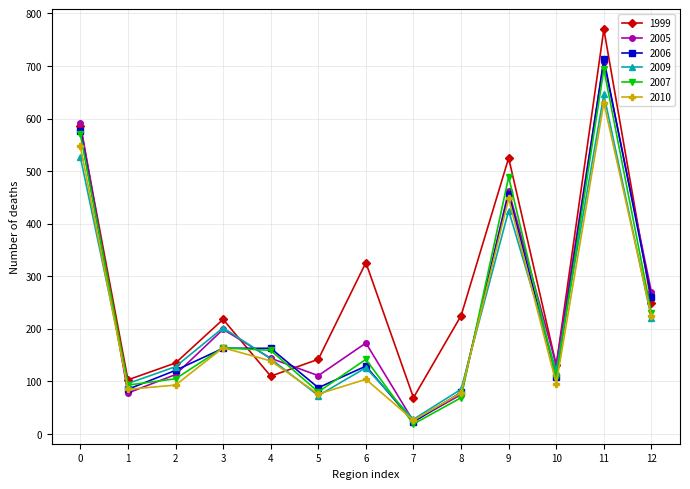

The value of 2007 at 7 is 19. True or false?

True